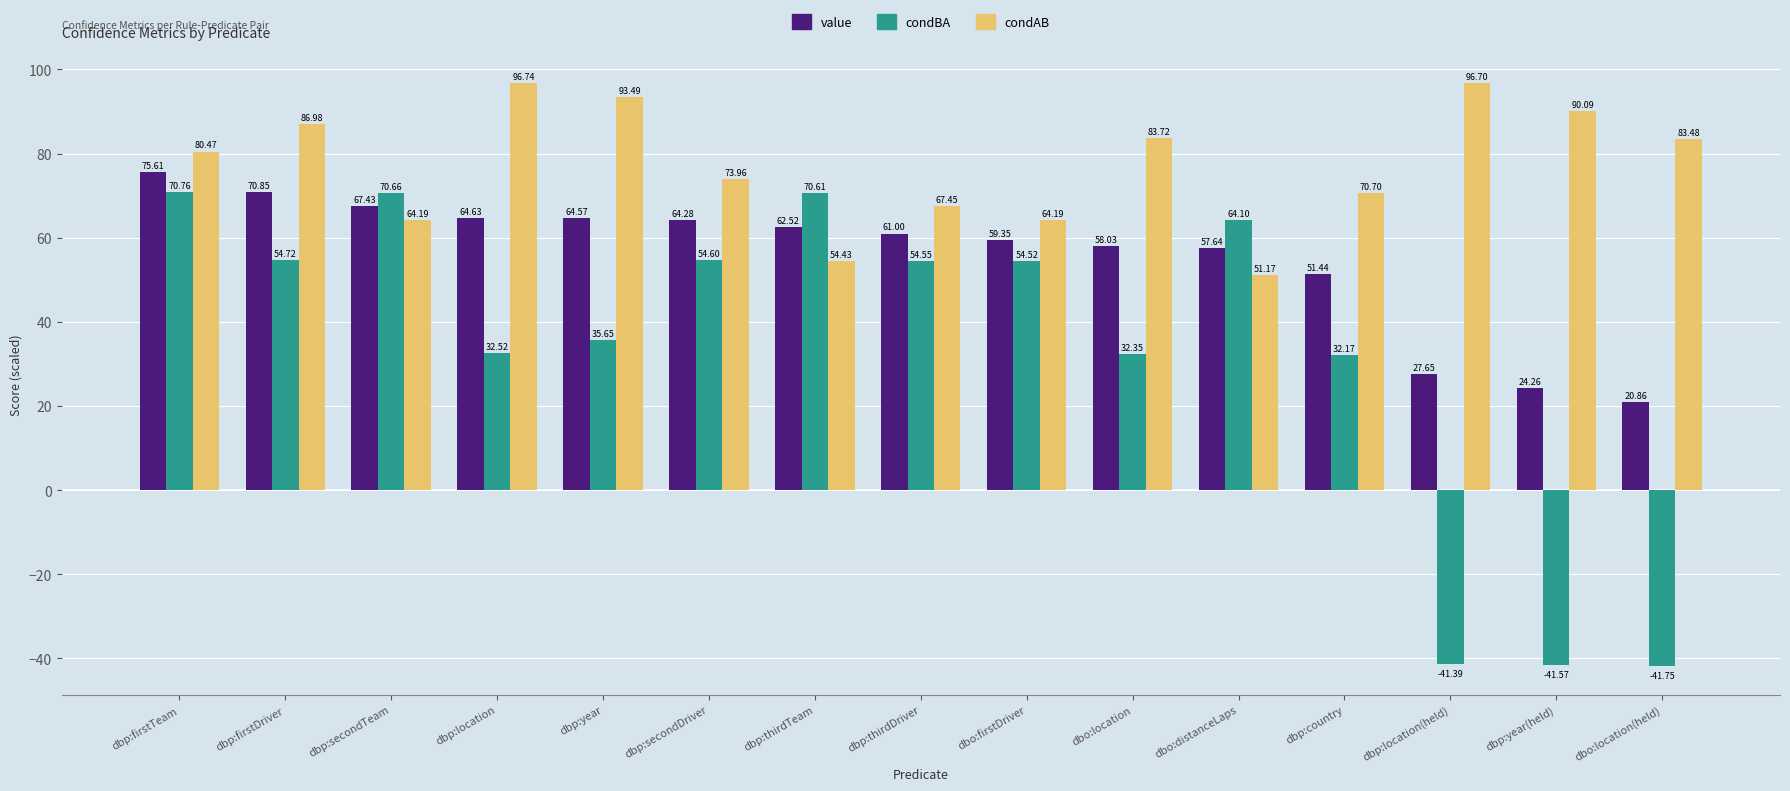

Is the value of condAB at dbo:location(held) greater than the value of value at dbp:thirdDriver?

Yes